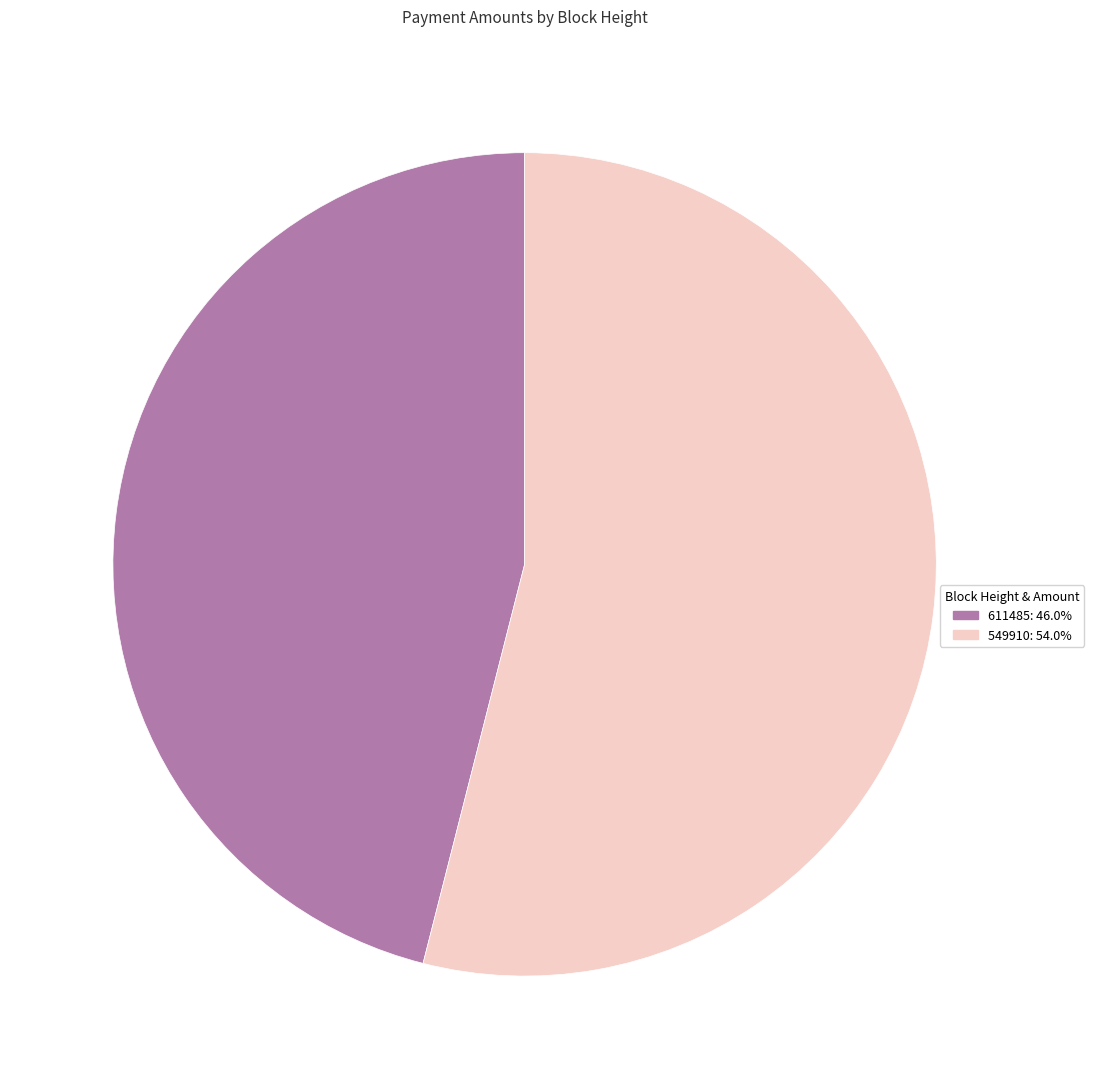

The 611485 slice represents 40% of the pie. True or false?

False